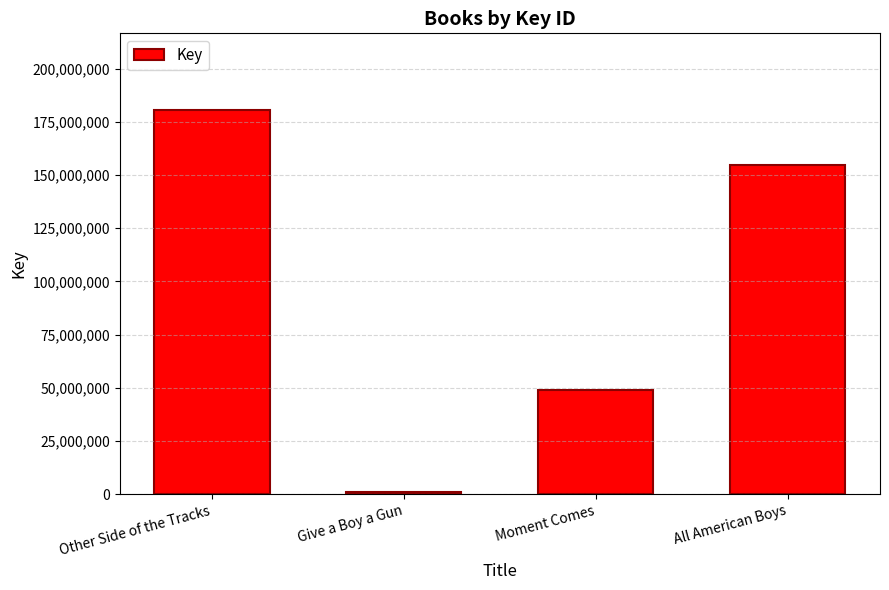

Rank the categories by value from highest to lowest.

Other Side of the Tracks, All American Boys, Moment Comes, Give a Boy a Gun